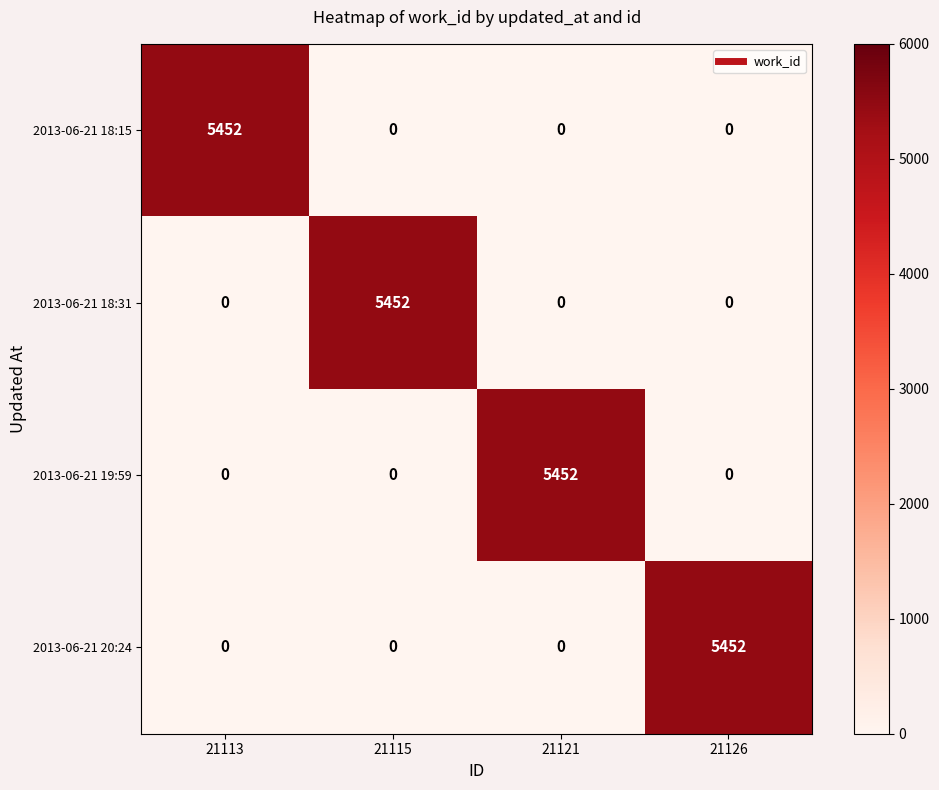

What is the difference between the highest and lowest values at 21126?

5452